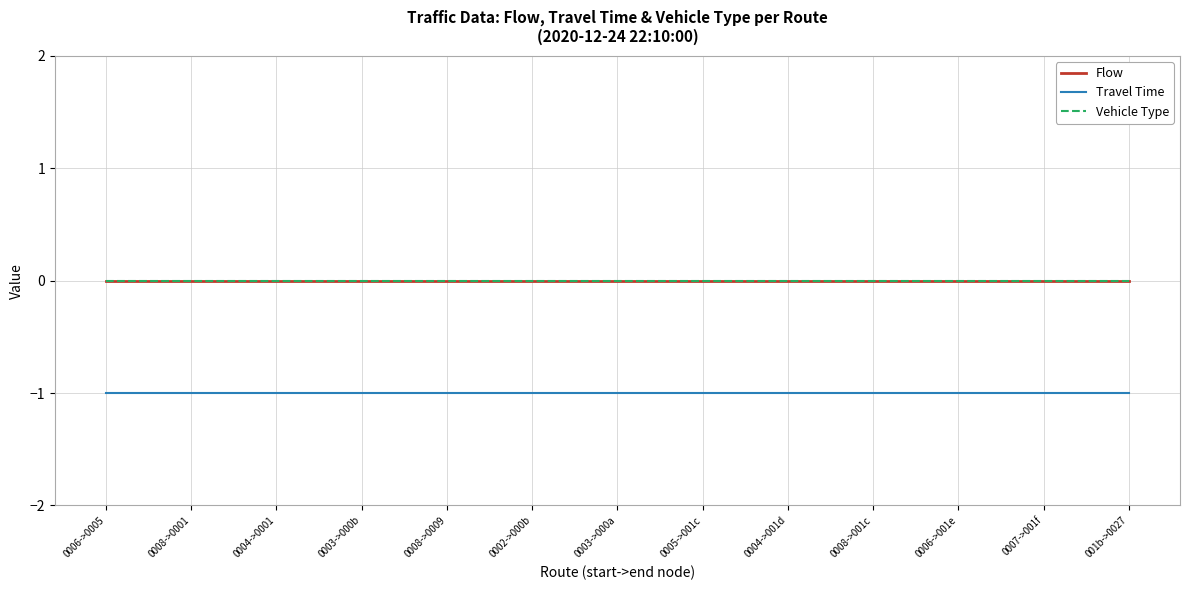

What is the value of the Travel Time point at the 10th from the left?

-1